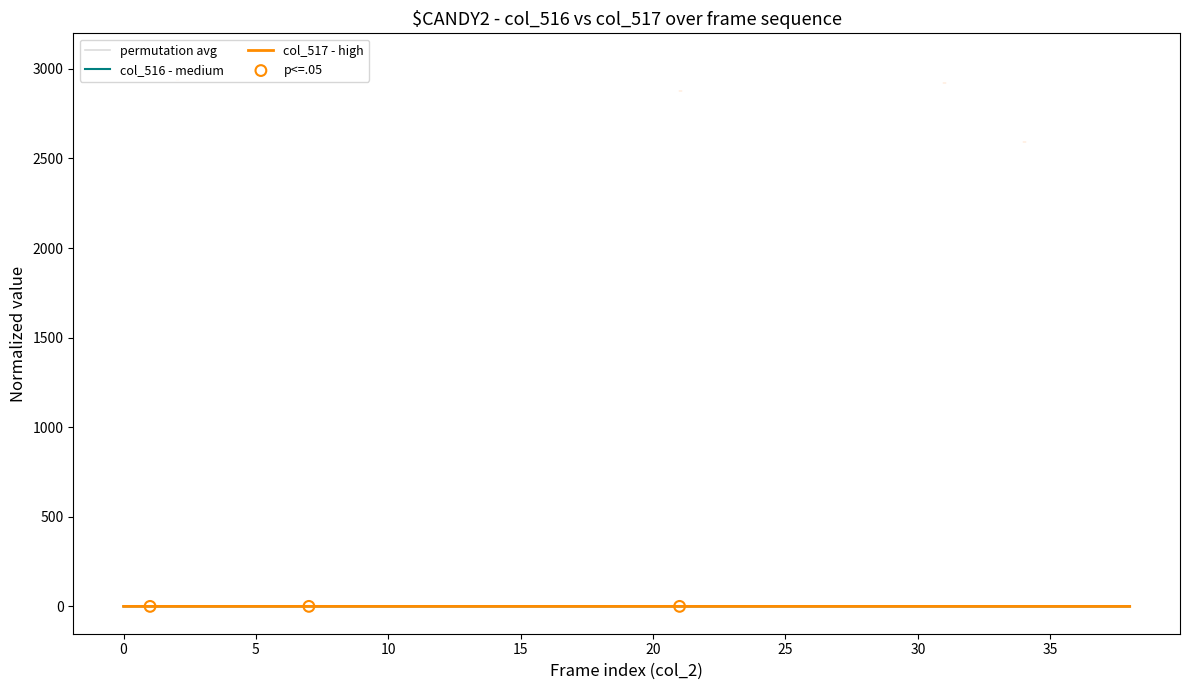

At how many categories does at least one series exceed 0?

39